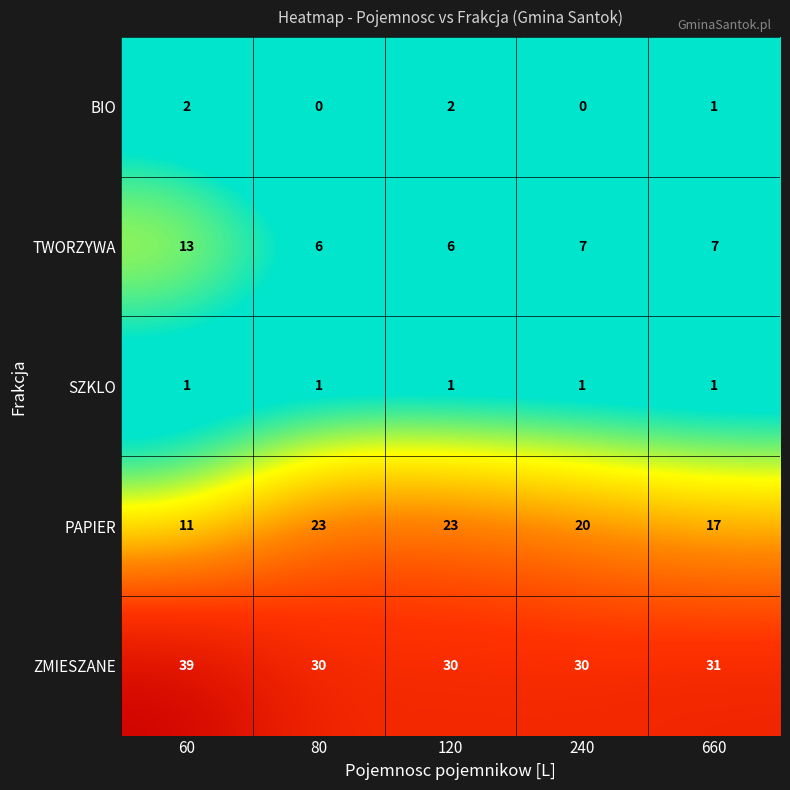

At which label does BIO first exceed 1?

60